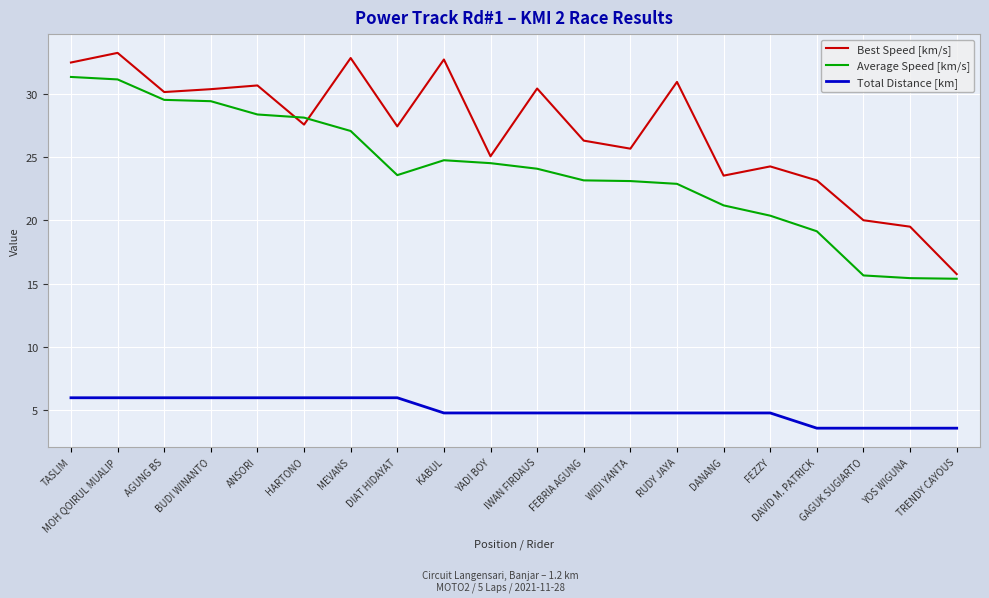

How many categories are shown in the chart?

20